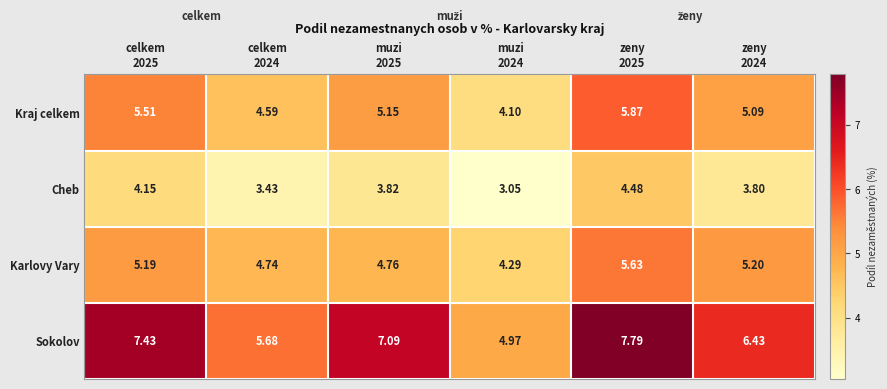

What is the difference between the highest and lowest values at zeny
2024?

2.6